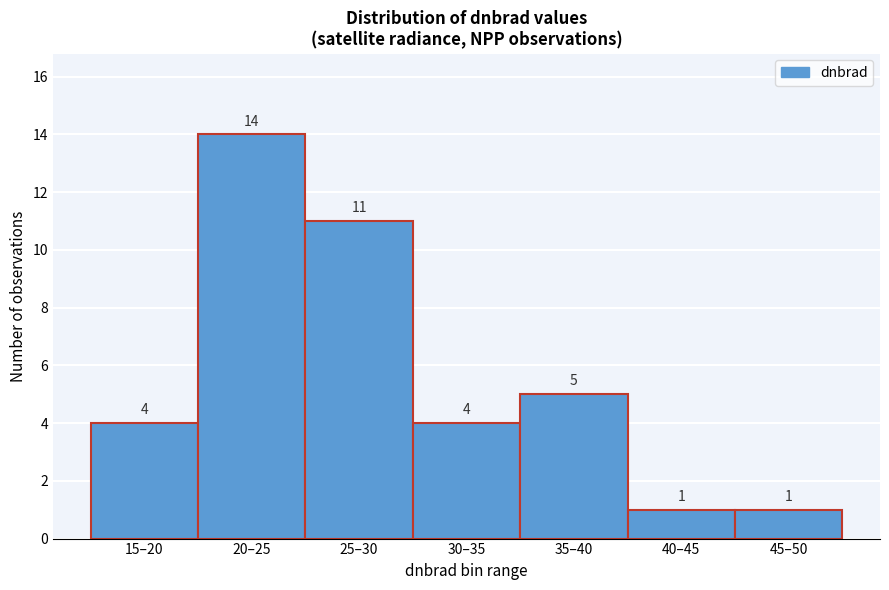

Reading left to right, list all the values displayed in this chart.

15–20=4	20–25=14	25–30=11	30–35=4	35–40=5	40–45=1	45–50=1